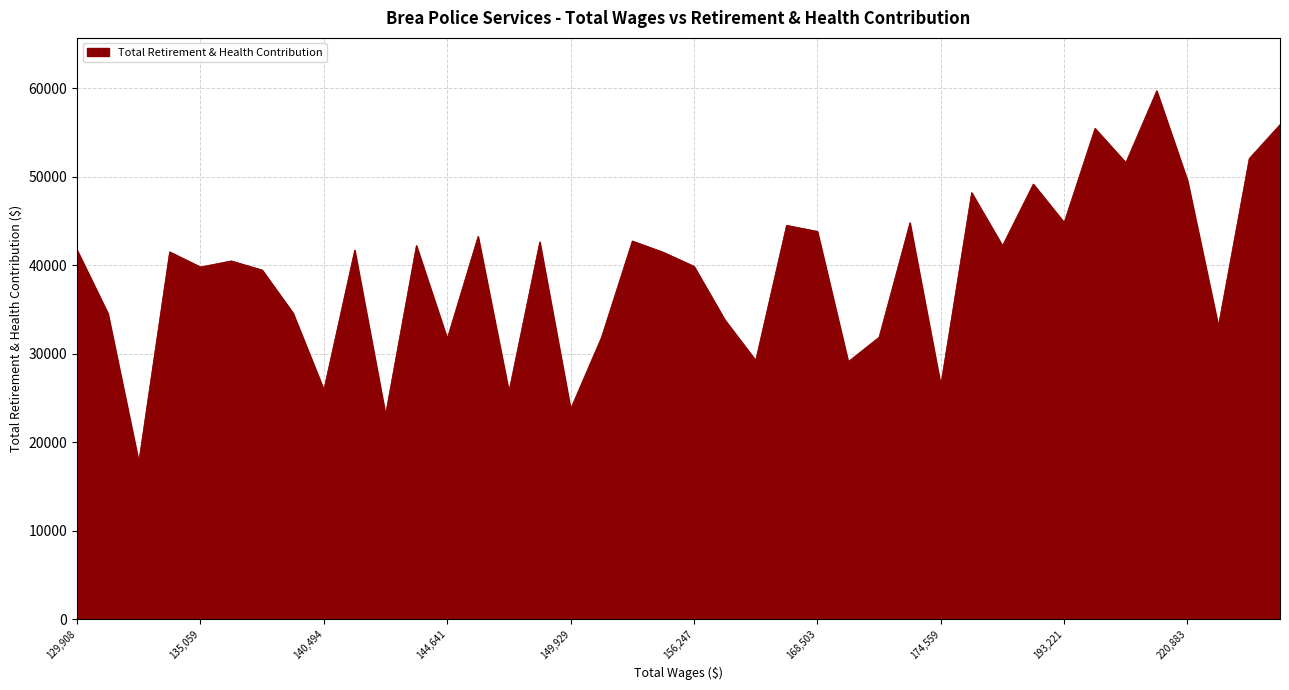

What is the minimum value shown in the chart?

17770